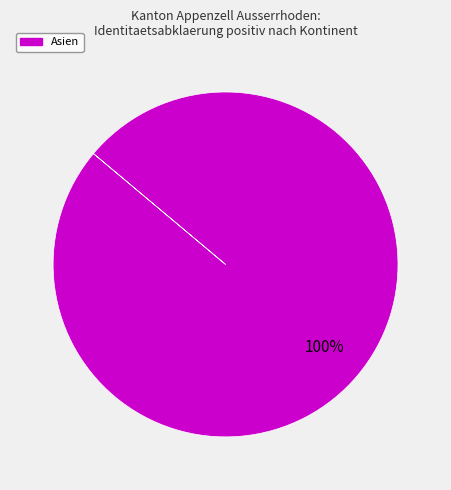

Is there any slice that represents more than half of the pie?

Yes